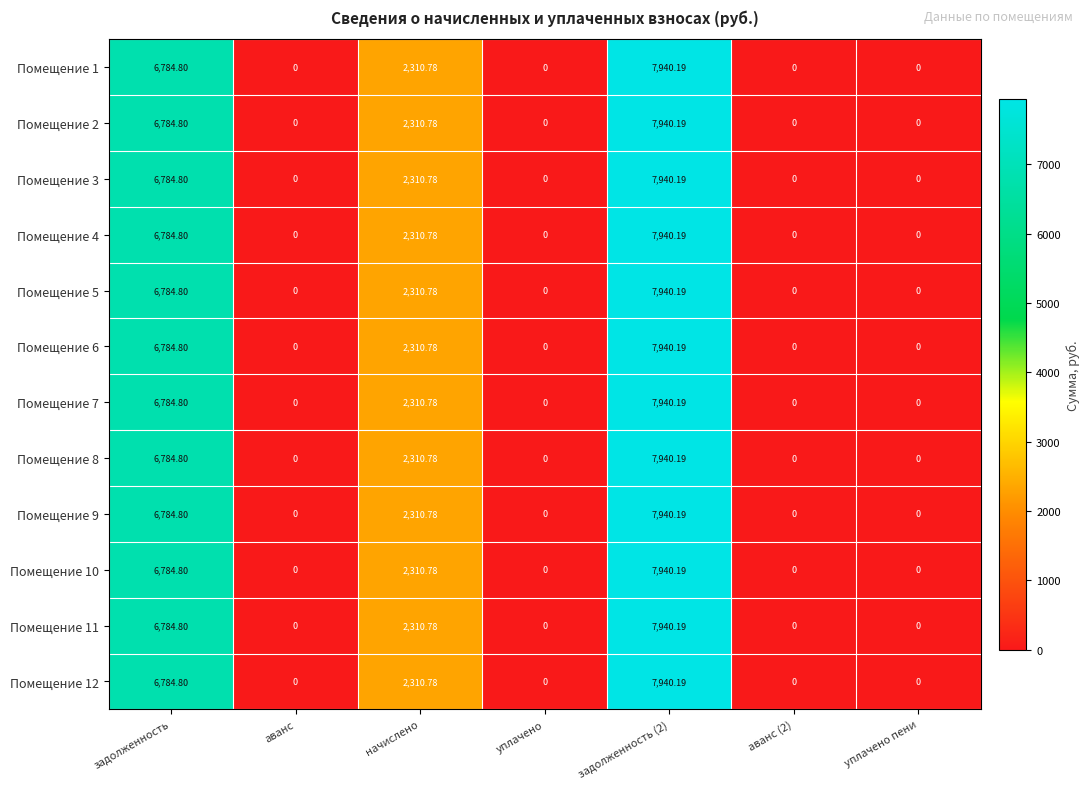

At which label is Помещение 3 closest to 3970?

начислено